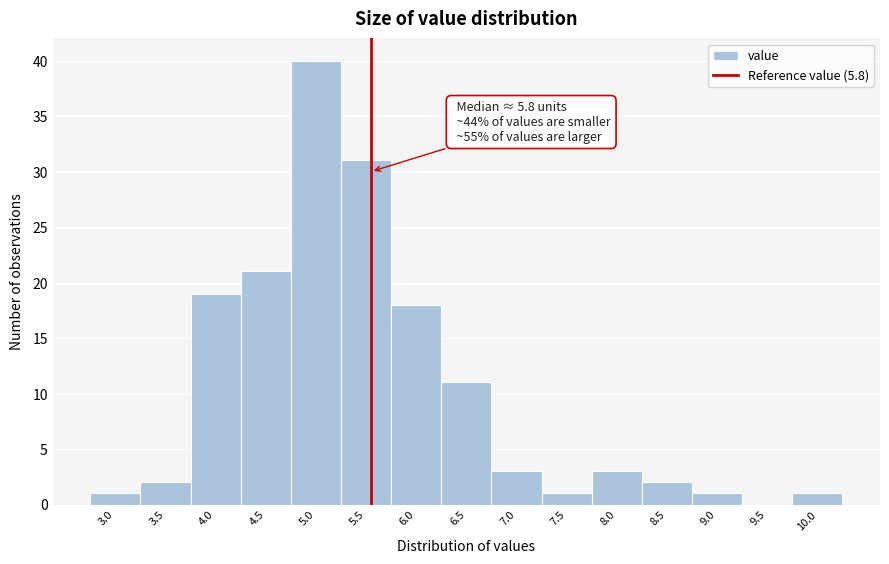

Reading left to right, extract all data points from this chart.

3.0=1	3.5=2	4.0=19	4.5=21	5.0=40	5.5=31	6.0=18	6.5=11	7.0=3	7.5=1	8.0=3	8.5=2	9.0=1	9.5=0	10.0=1